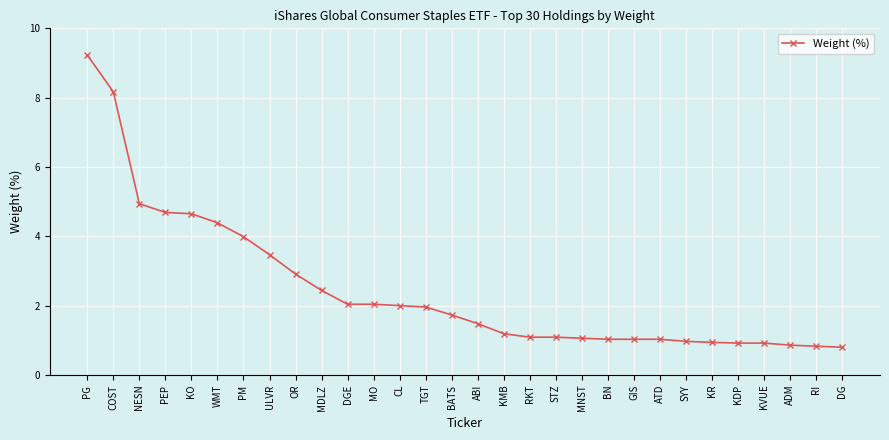

What is the change in value from WMT to MNST?

-3.3